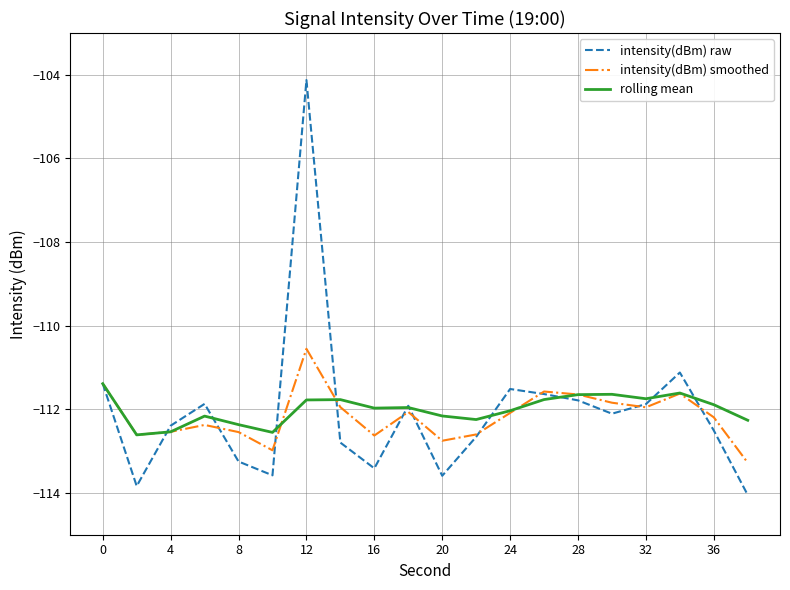

How many distinct data groups are displayed?

3